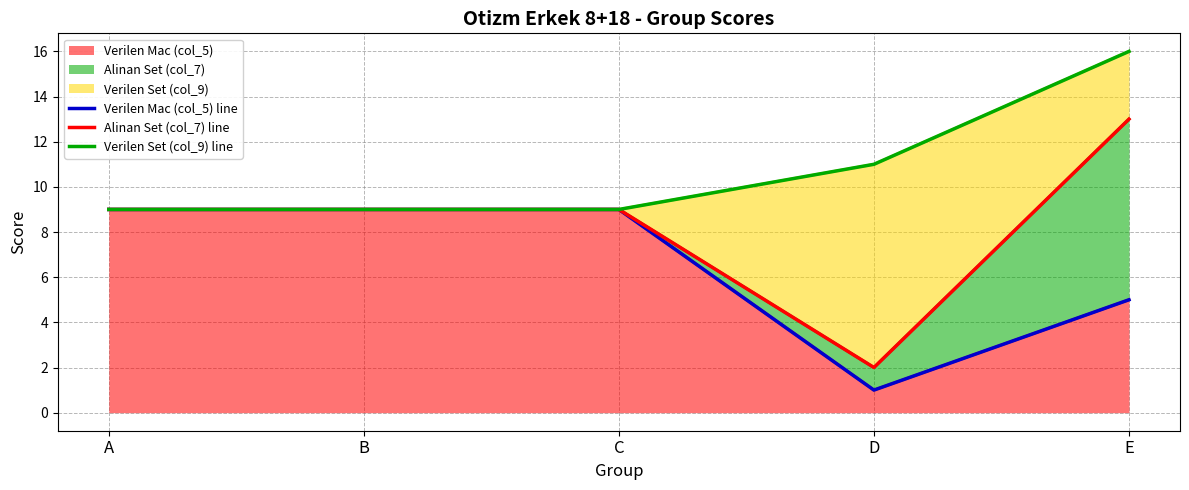

What is the maximum value shown in the chart?

16